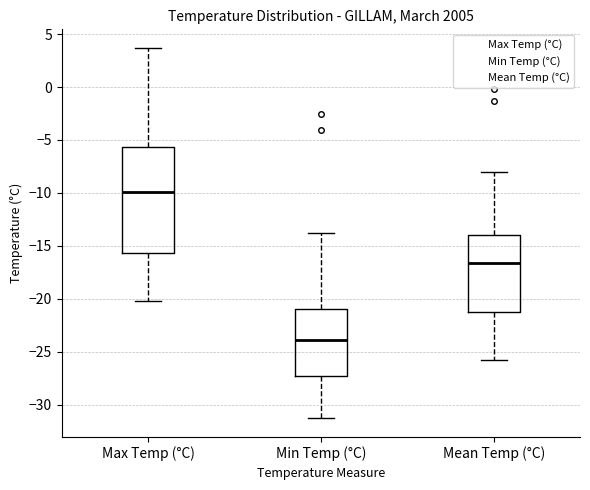

Reading left to right, transcribe this box plot: for each box, give where its median line is, the range the box spans, and where its two whiskers end, as read against the y-axis. The values are not printed on the chart, so give them approximately, as read against the axis.

Max Temp (°C): median -10.0, box -15.5 to -5.5, whiskers -20.0 to 3.5
Min Temp (°C): median -24.0, box -27.5 to -21.0, whiskers -31.5 to -14.0
Mean Temp (°C): median -16.5, box -21.0 to -14.0, whiskers -26.0 to -8.0